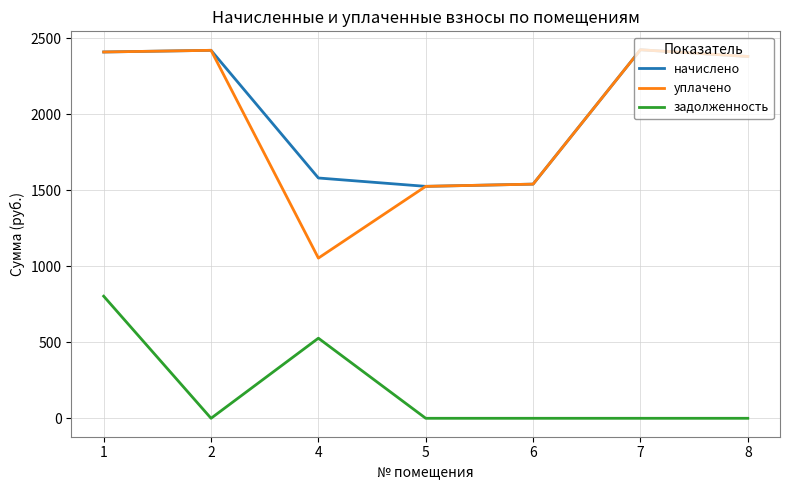

What is the spread (max minus min) of values at 8?

2379.2